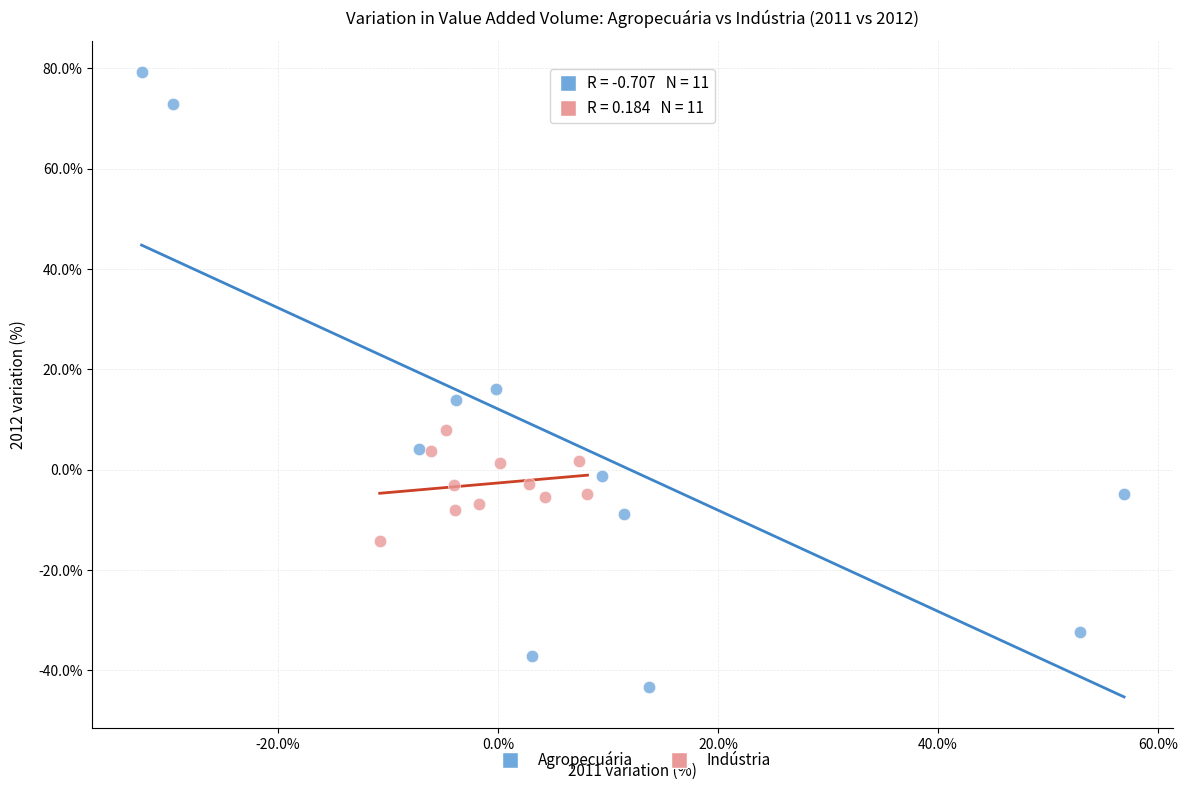

Which series has the widest spread of Y values?

Agropecuária